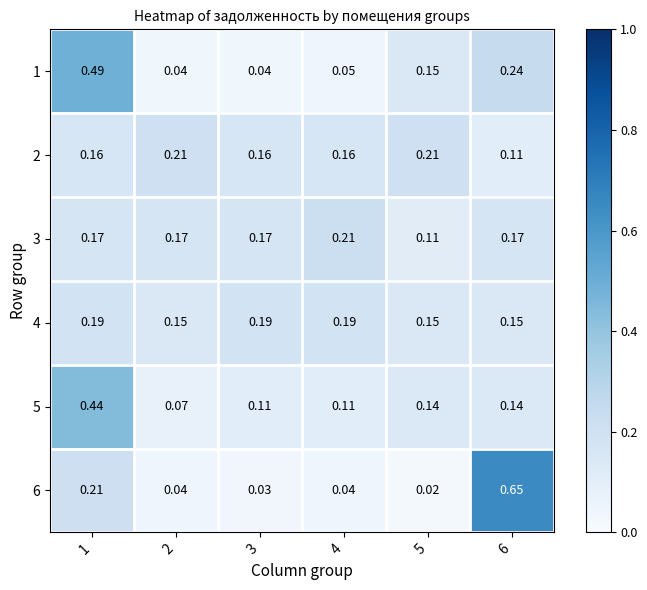

Which series has the largest total across all categories?

4